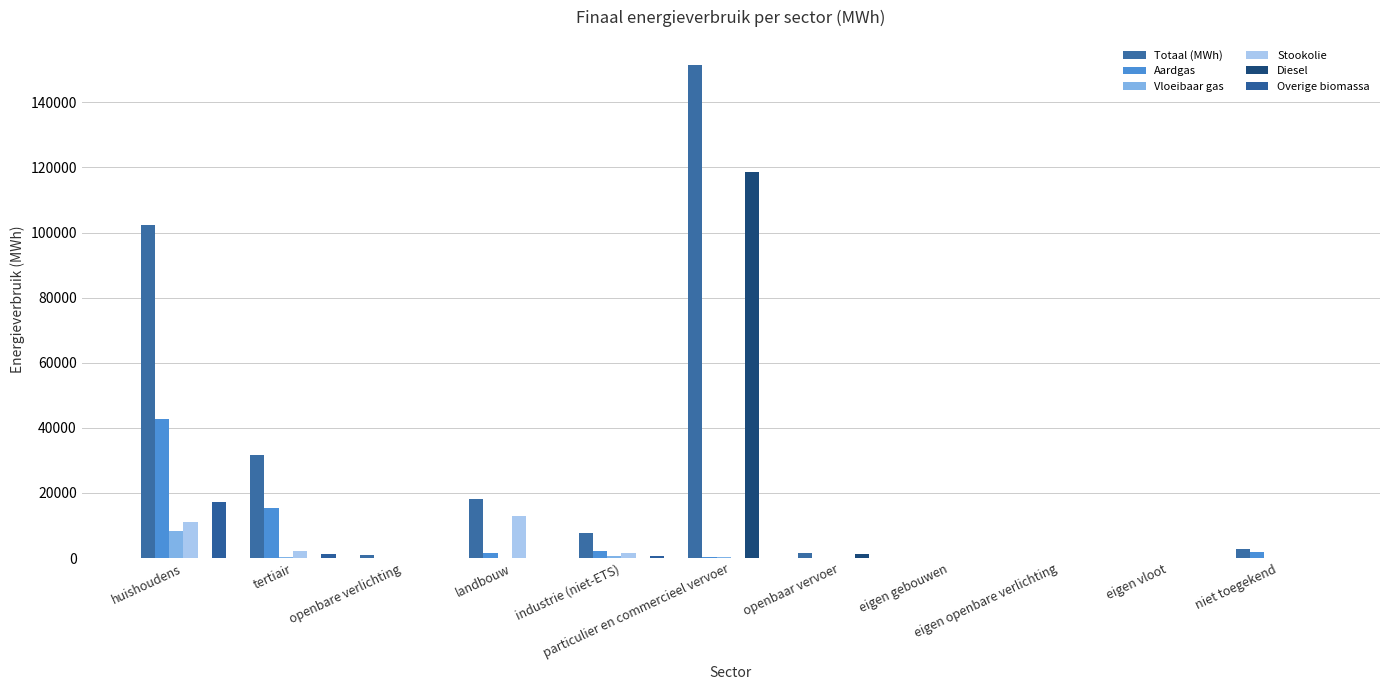

What is the label of the 2nd bar from the left?

tertiair